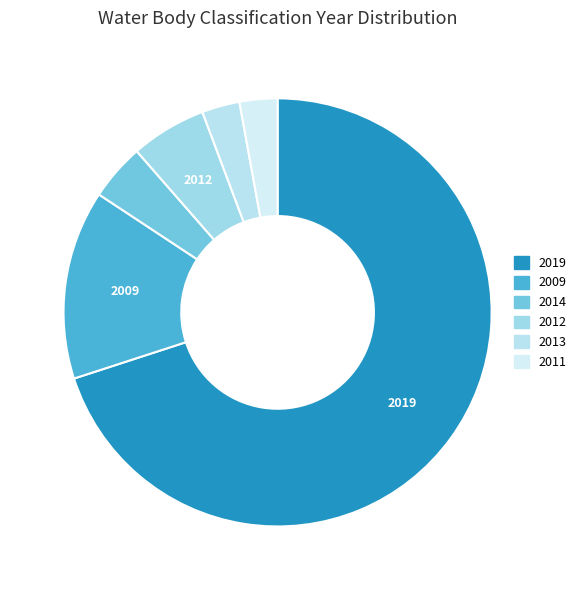

How many segments does this pie chart have?

6